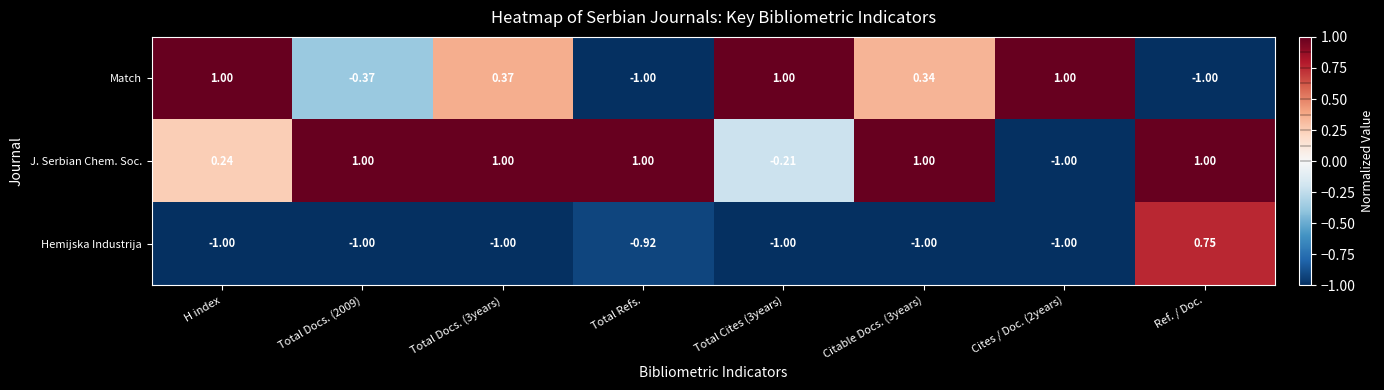

At H index, list the series in order from smallest to largest.

Hemijska Industrija, J. Serbian Chem. Soc., Match